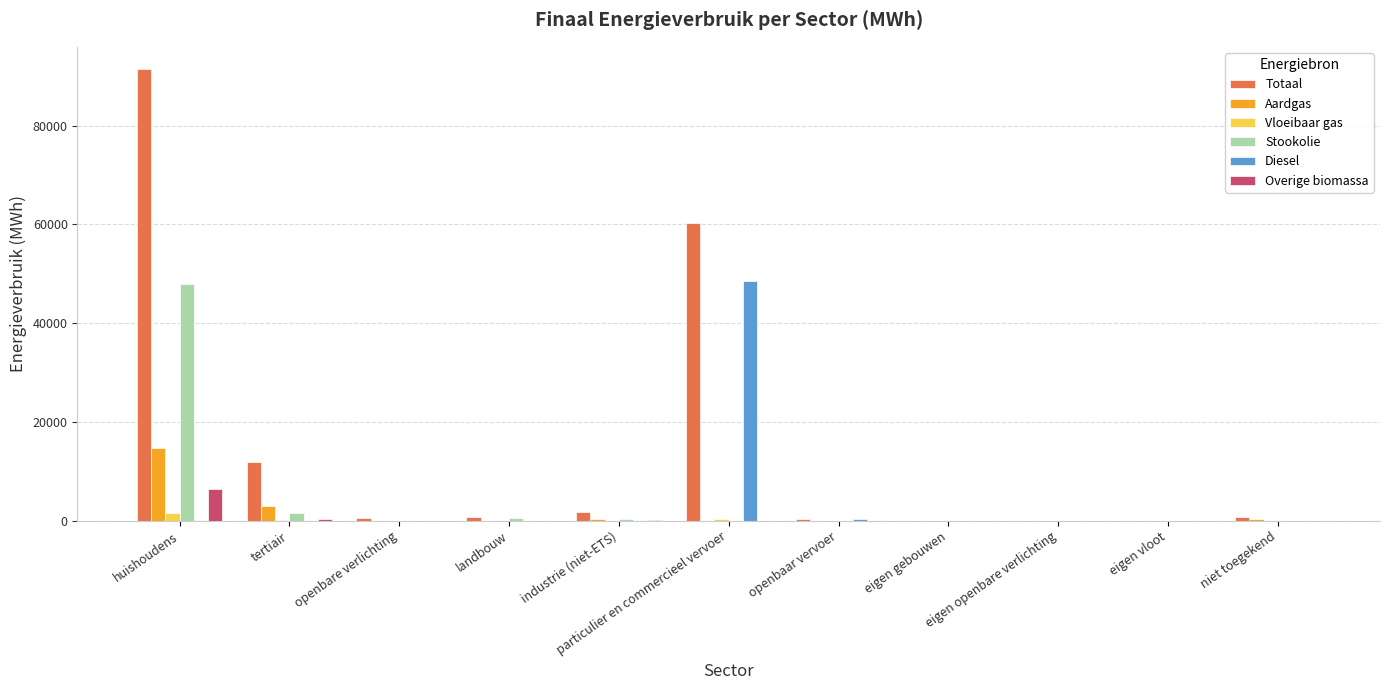

Which series changed the most between huishoudens and eigen gebouwen?

Totaal